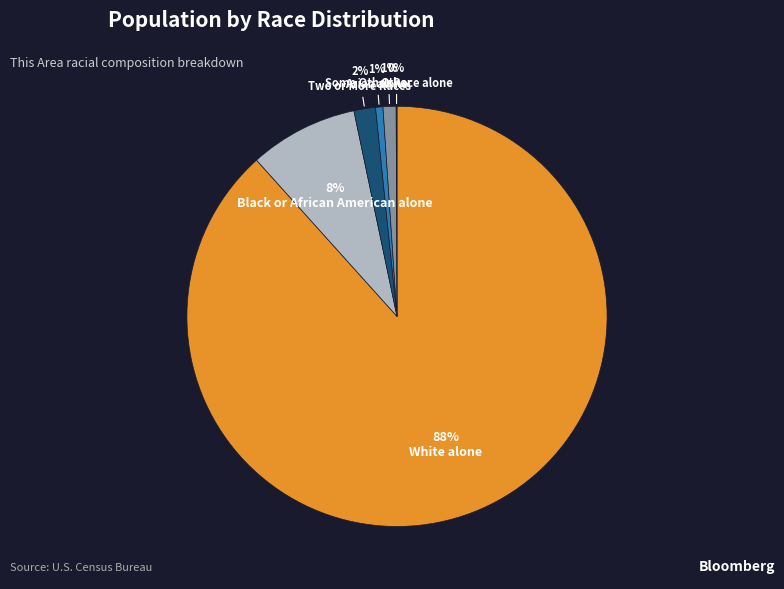

Which slice represents more than half of the pie?

White alone